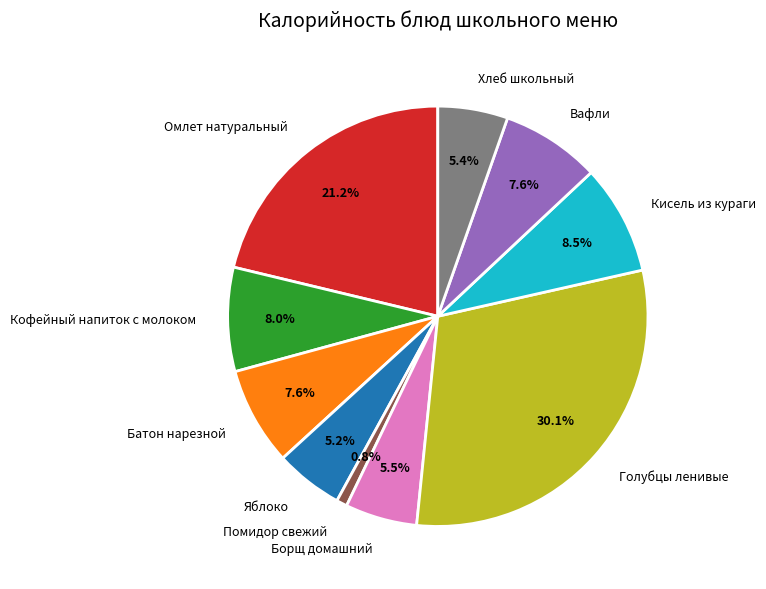

To the nearest percent, what portion does Кофейный напиток с молоком represent?

8%